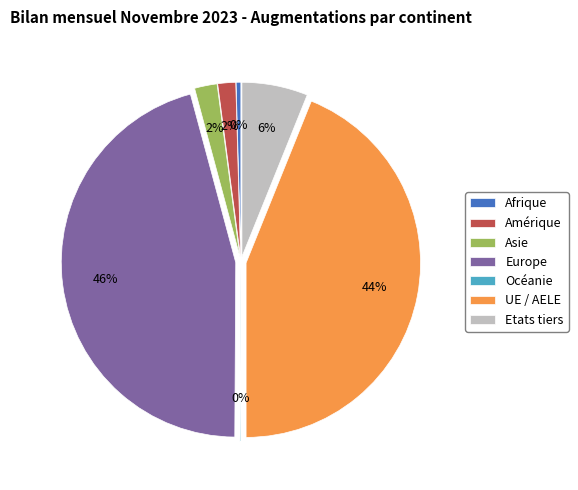

Which has a higher value, Asie or UE / AELE?

UE / AELE